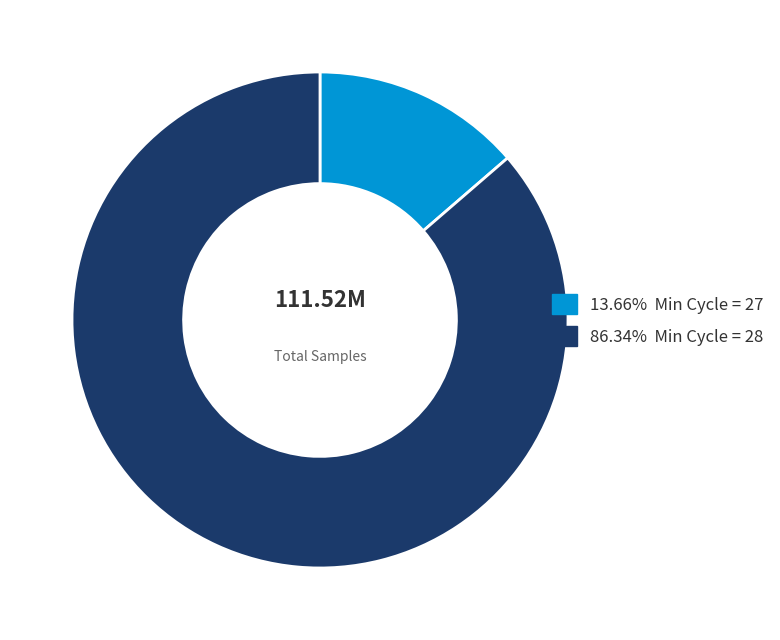

How many segments does this pie chart have?

2